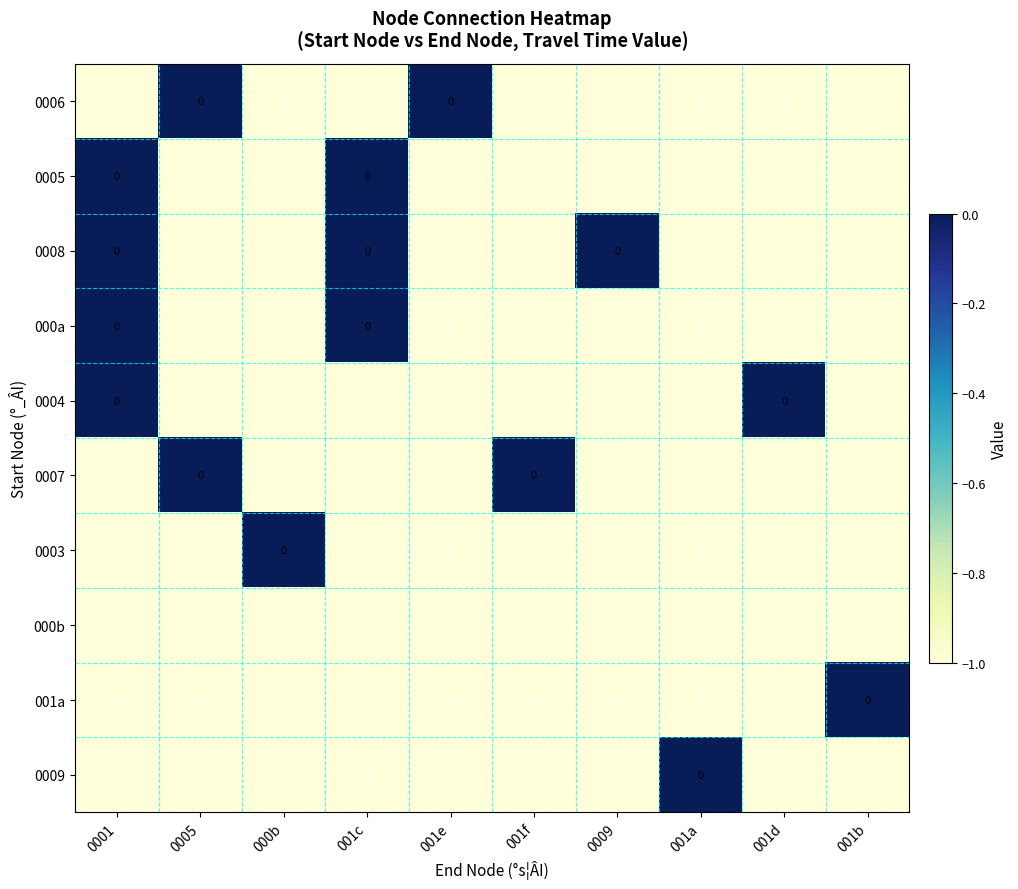

The 0009 series shows -1 at 000b. True or false?

True